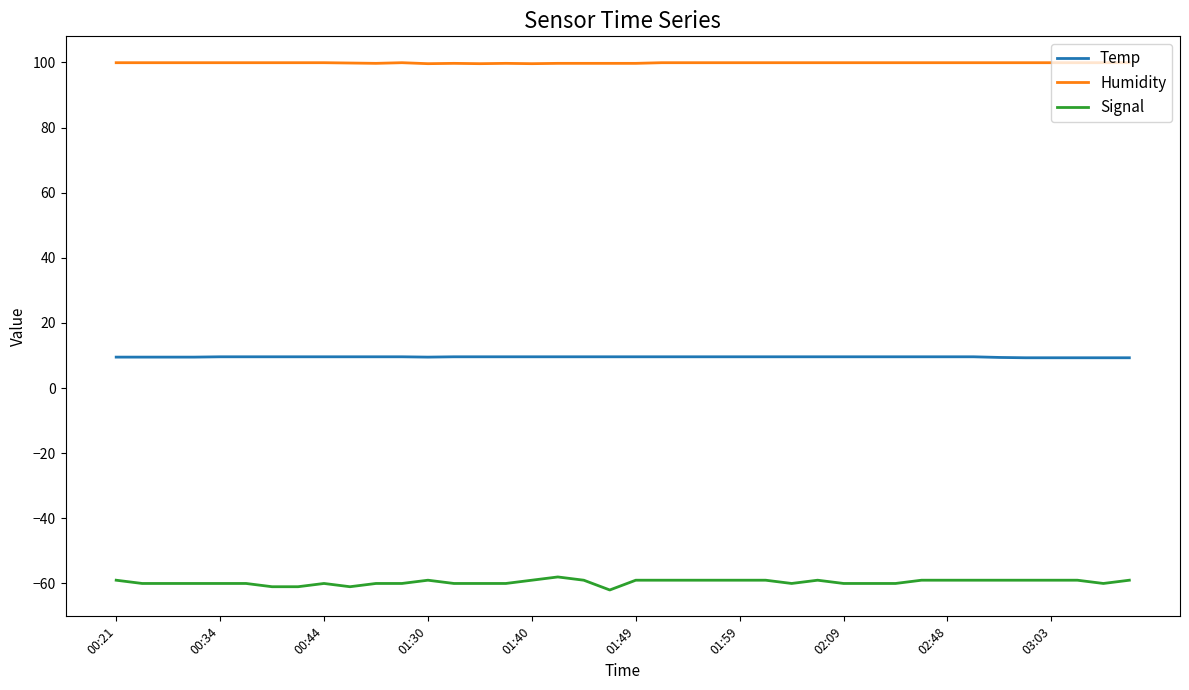

True or false: Signal and Humidity cross at least once.

False